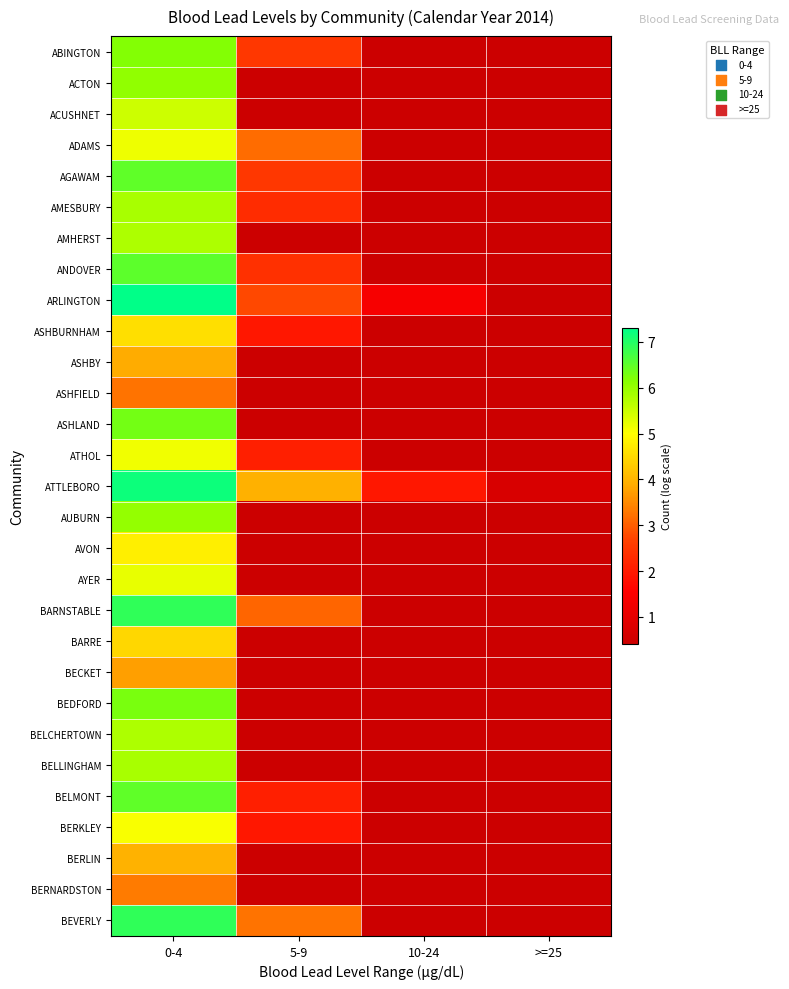

At which category is the sum across all series the highest?

0-4